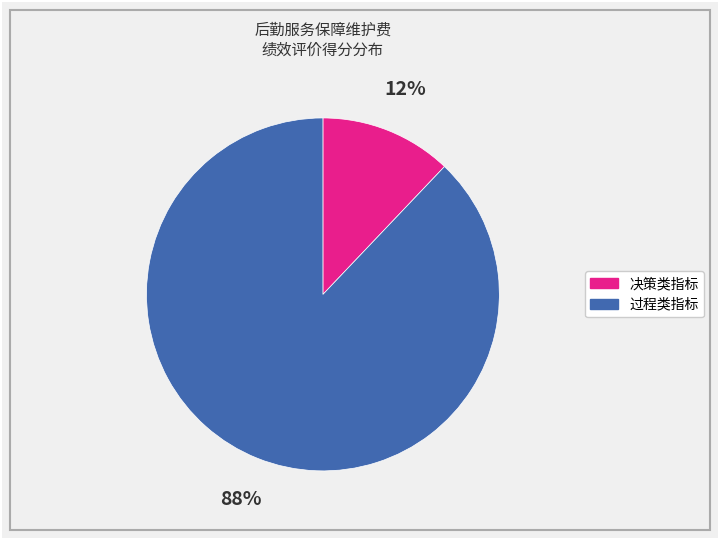

To the nearest percent, what is the difference between the largest and smallest slice percentages?

76%